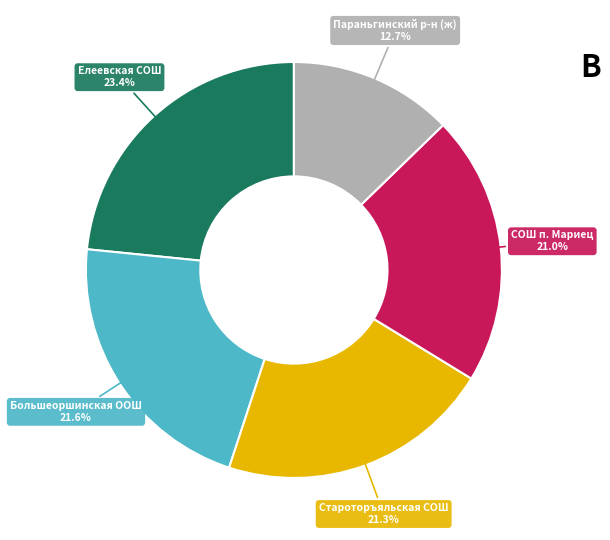

What portion of the pie excludes Параньгинский р-н (ж)?

87.3%